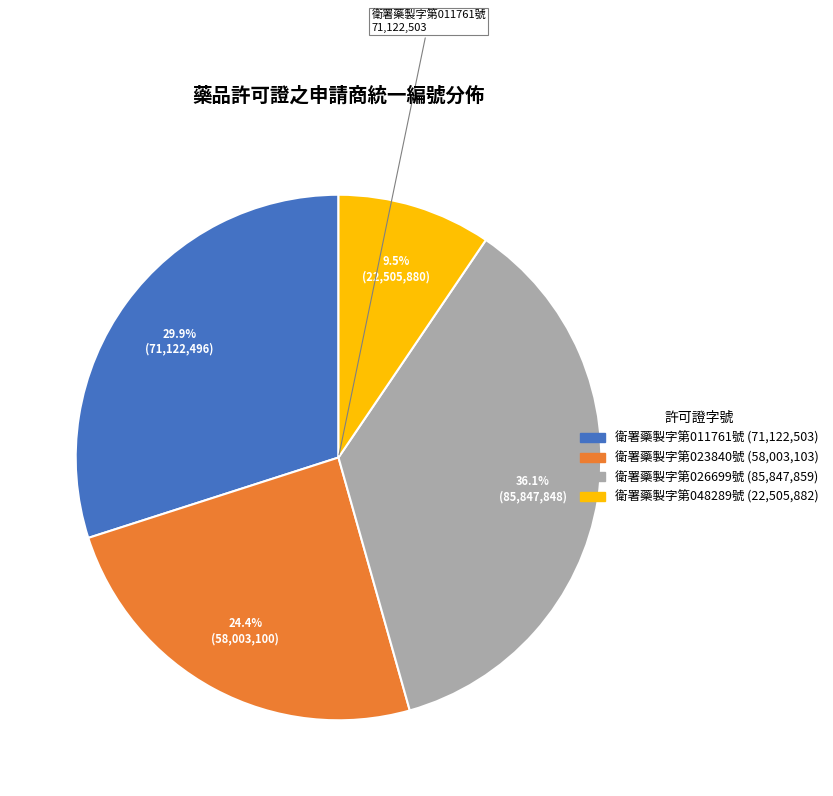

Does any single category account for the majority?

No